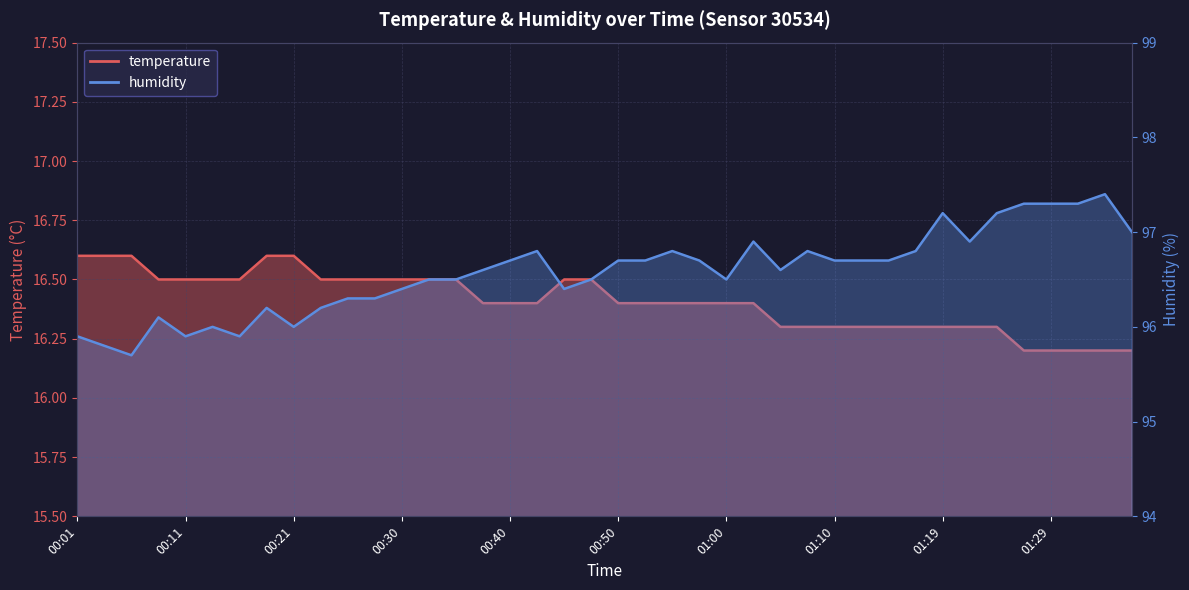

Rank the series by their average value, from highest to lowest.

humidity, temperature